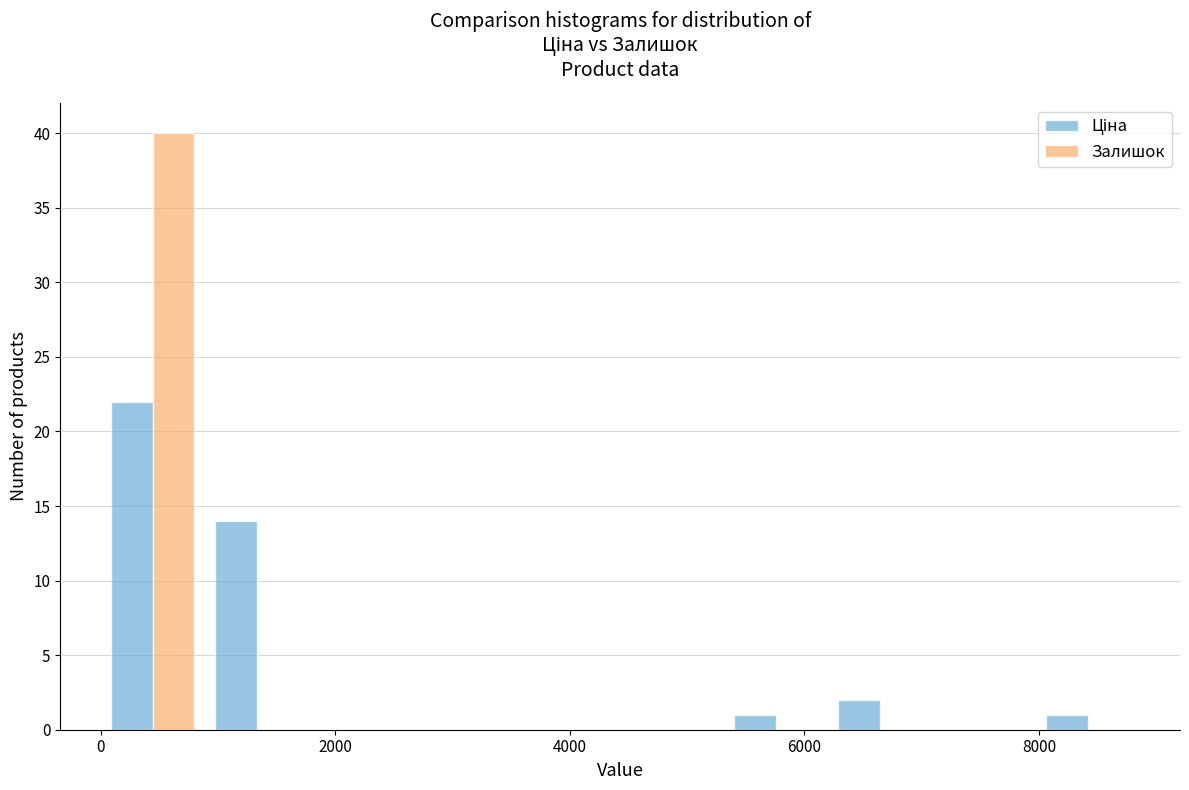

Reading left to right, list every range on the x-axis with the height of the bar of each series over it. Neither the bar edges nor the heights are printed on the chart, so give them approximately, as read against the axes.

0 to 800: Ціна=22	Залишок=40
800 to 1800: Ціна=14	Залишок=0
1800 to 2600: Ціна=0	Залишок=0
2600 to 3600: Ціна=0	Залишок=0
3600 to 4400: Ціна=0	Залишок=0
4400 to 5400: Ціна=0	Залишок=0
5400 to 6200: Ціна=1	Залишок=0
6200 to 7000: Ціна=2	Залишок=0
7000 to 8000: Ціна=0	Залишок=0
8000 to 8800: Ціна=1	Залишок=0